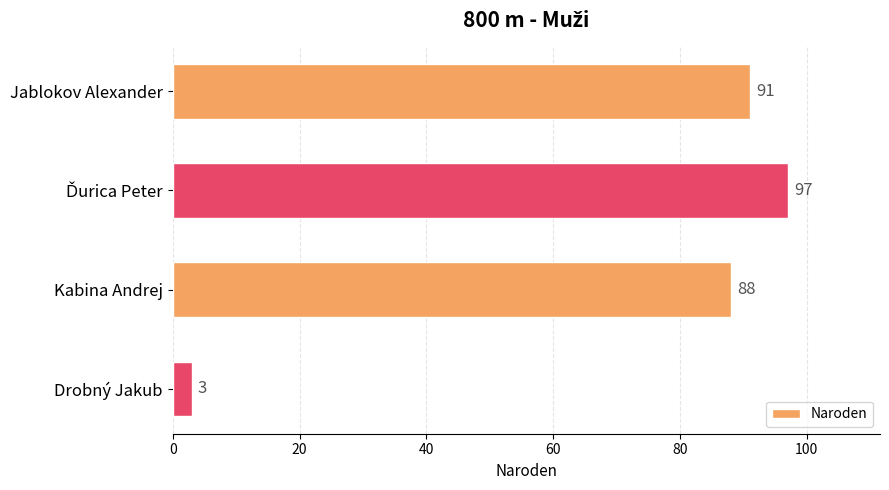

What is the difference between the maximum and minimum values?

94